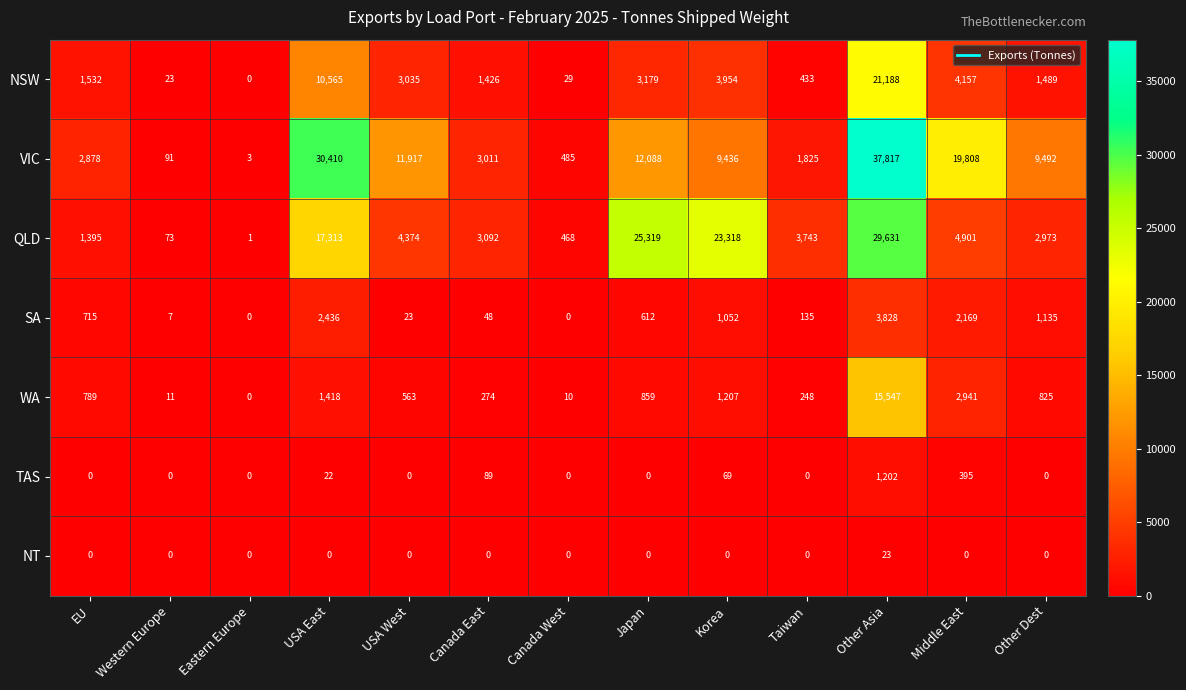

At how many categories does at least one series exceed 17003?

5